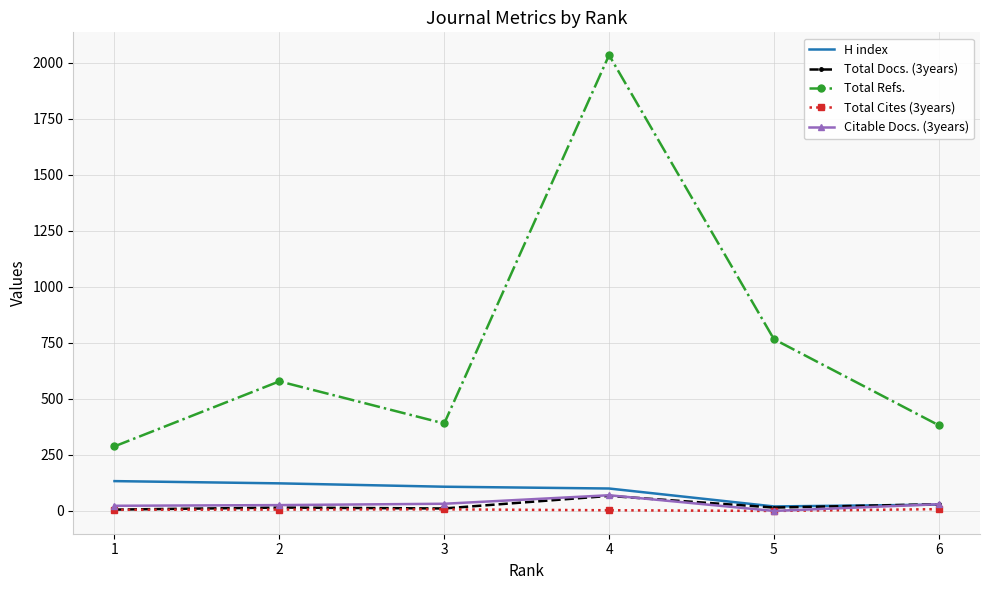

True or false: H index and Total Refs. intersect in this chart.

False